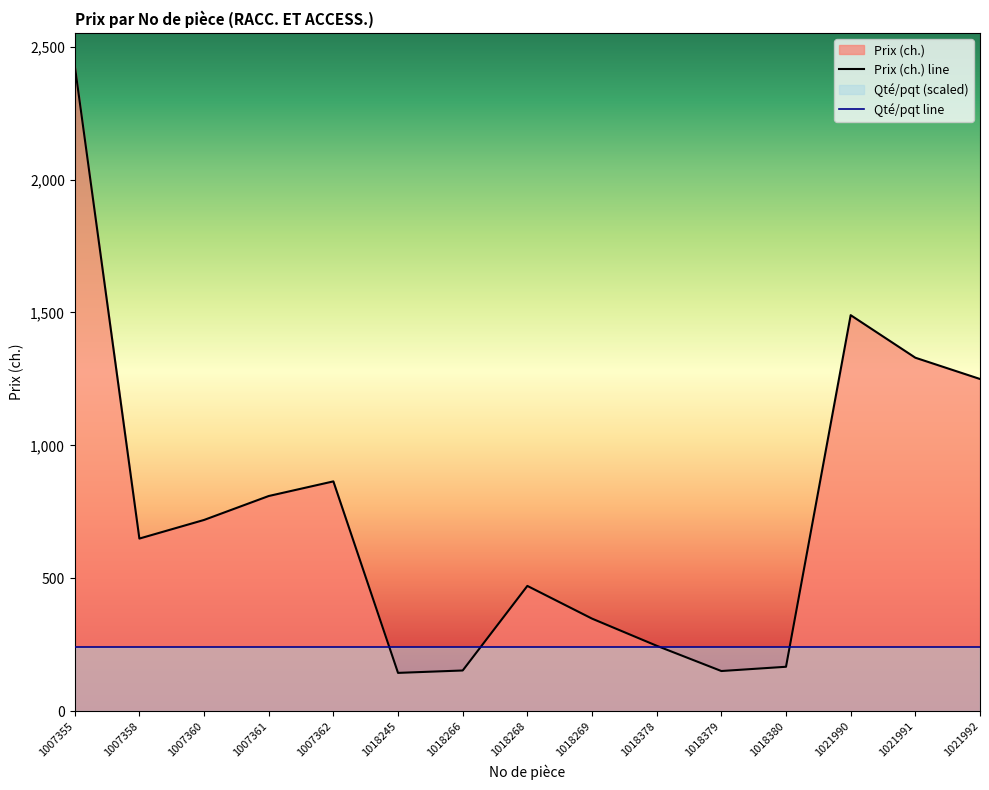

True or false: Qté/pqt line and Prix (ch.) line intersect in this chart.

True